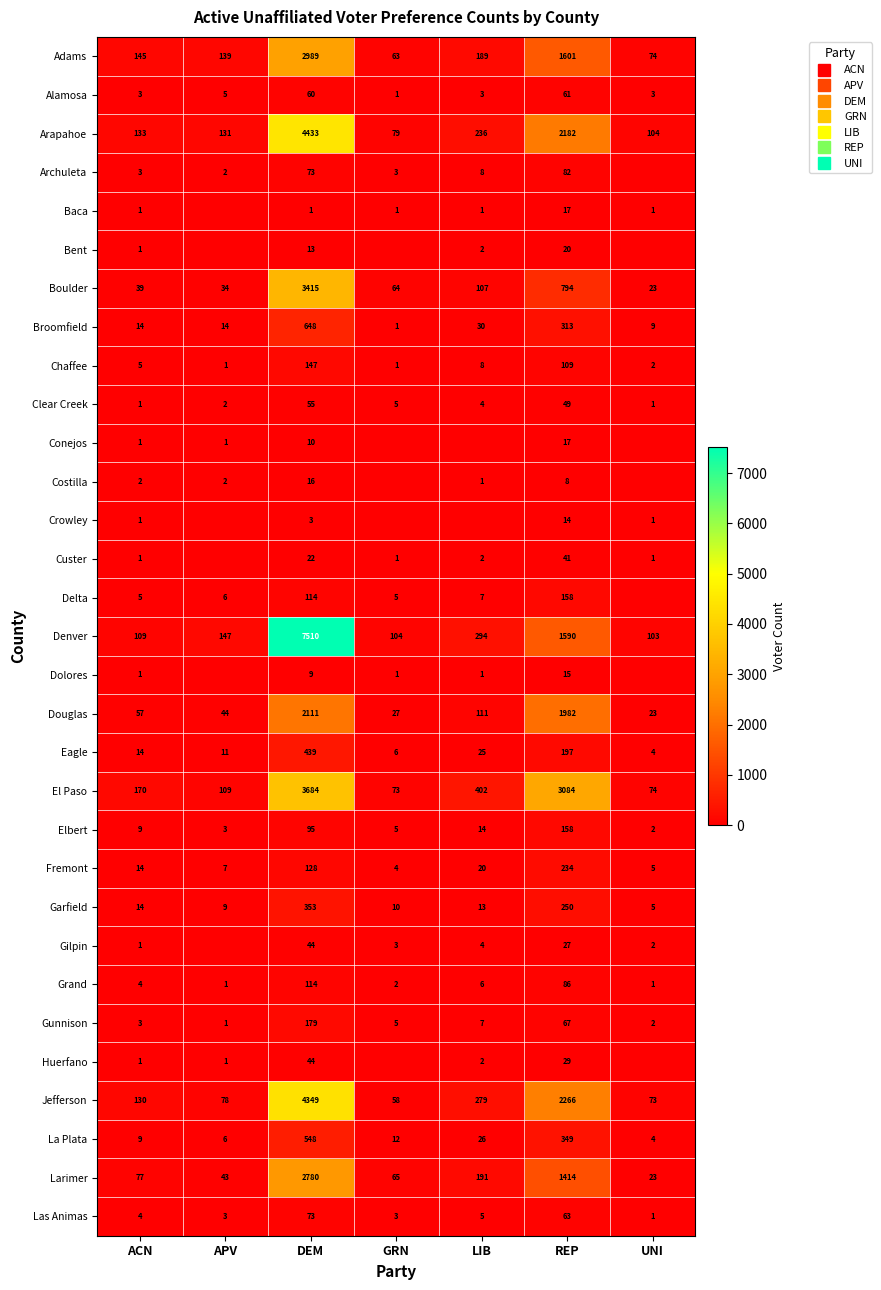

What is the sum of all Larimer values?

4593